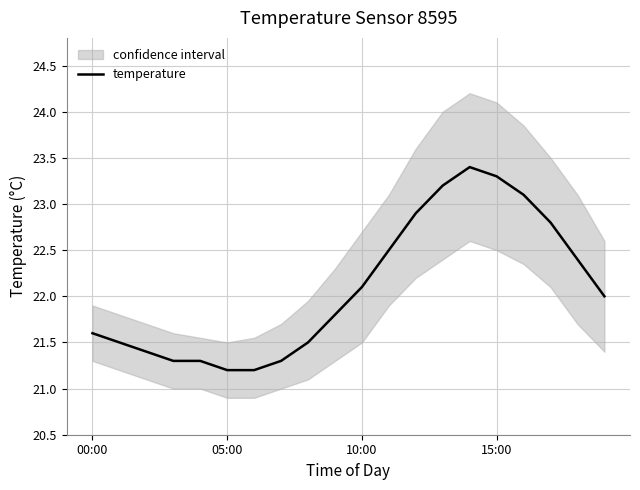

The value at 14 is 23.4. True or false?

True